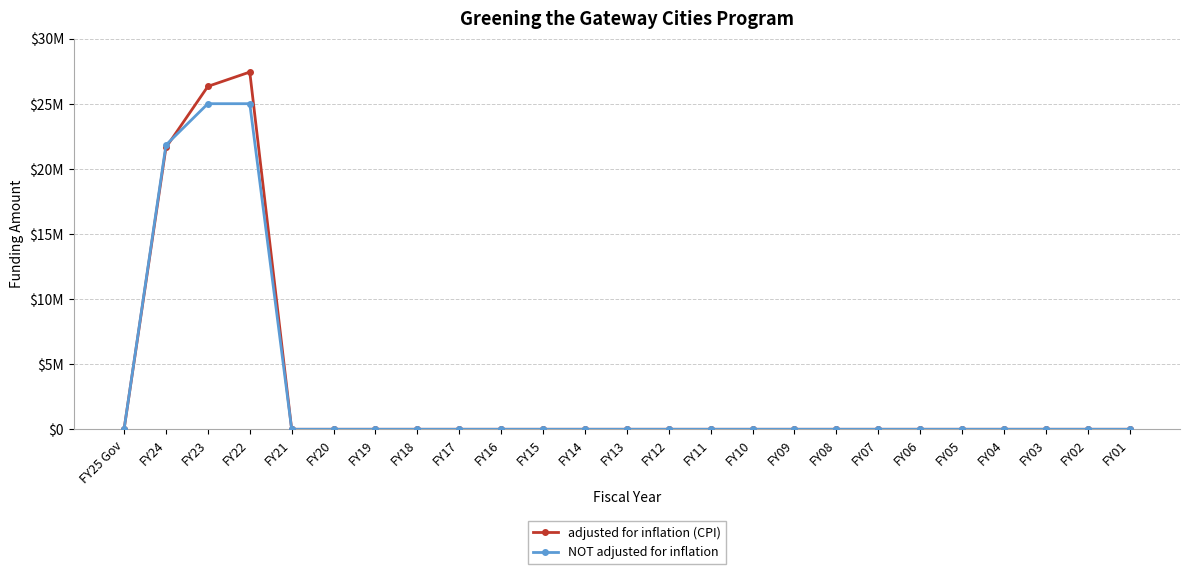

Reading right to left, what are all the values shown in this chart?

adjusted for inflation (CPI): FY01=0	FY02=0	FY03=0	FY04=0	FY05=0	FY06=0	FY07=0	FY08=0	FY09=0	FY10=0	FY11=0	FY12=0	FY13=0	FY14=0	FY15=0	FY16=0	FY17=0	FY18=0	FY19=0	FY20=0	FY21=0	FY22=27428985	FY23=26329743	FY24=21636214	FY25 Gov=0
NOT adjusted for inflation: FY01=0	FY02=0	FY03=0	FY04=0	FY05=0	FY06=0	FY07=0	FY08=0	FY09=0	FY10=0	FY11=0	FY12=0	FY13=0	FY14=0	FY15=0	FY16=0	FY17=0	FY18=0	FY19=0	FY20=0	FY21=0	FY22=25000000	FY23=25000000	FY24=21827485	FY25 Gov=0